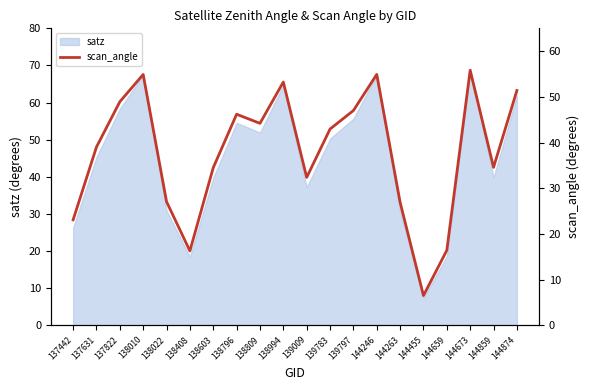

List the labels in order of value, smallest first.

144455, 138408, 144659, 137442, 144263, 138022, 139009, 138603, 144859, 137631, 139783, 138809, 138796, 139797, 137822, 144874, 138994, 138010, 144246, 144673